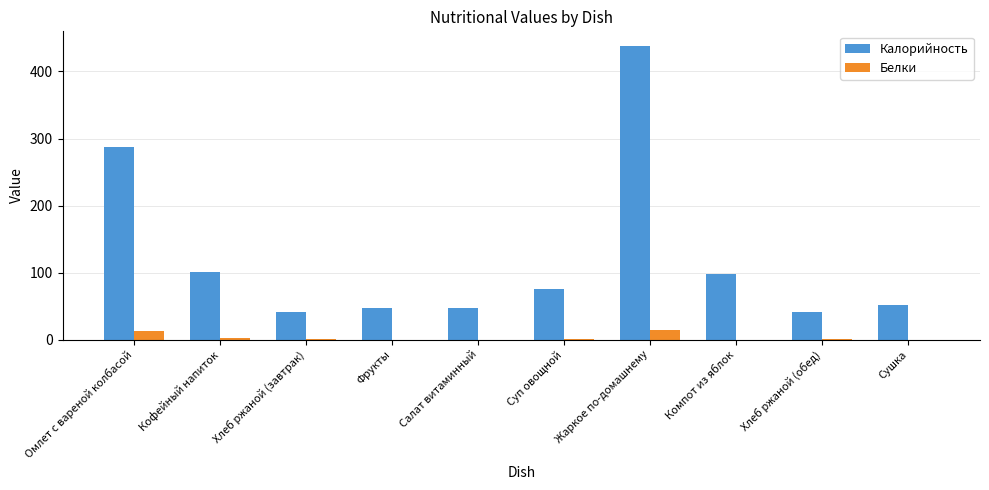

How many distinct data groups are displayed?

2